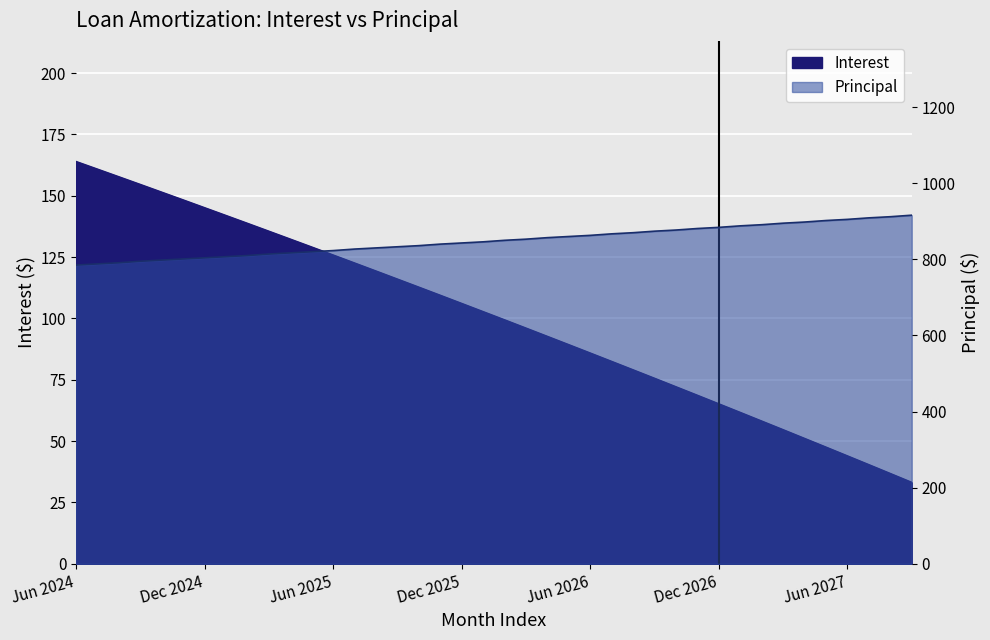

What is the average value of the Interest series?

100.2